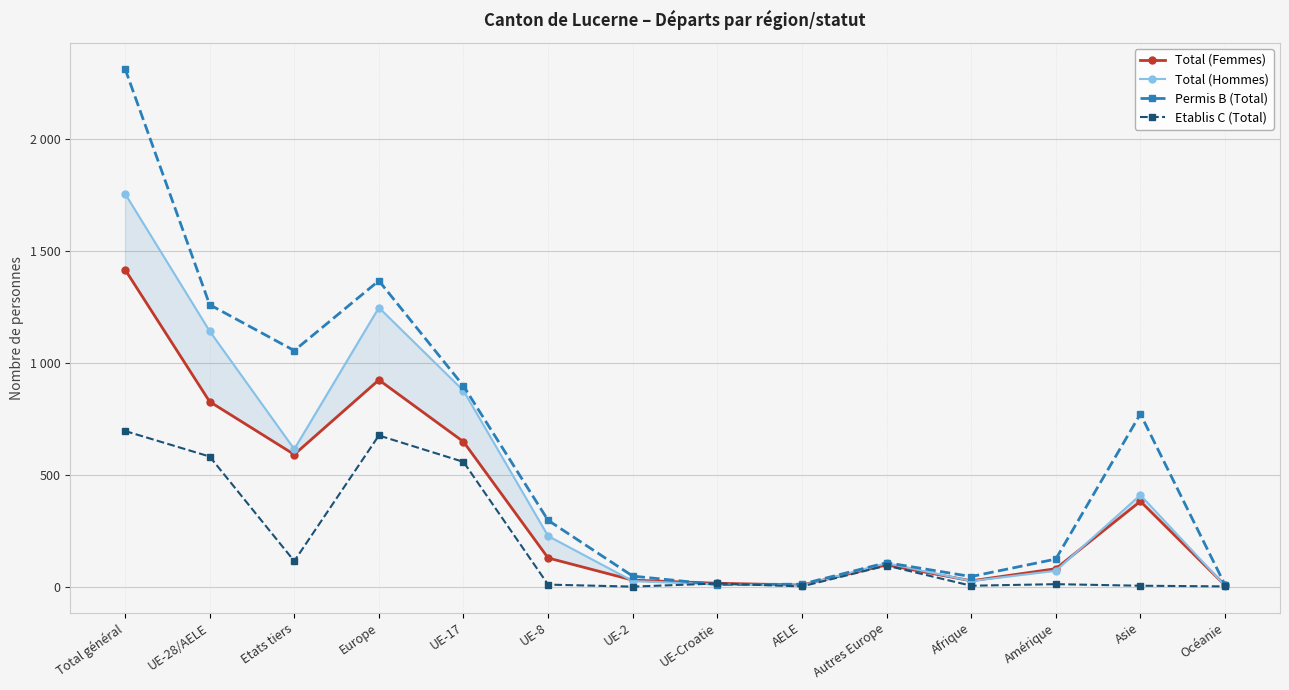

What is the approximate value of Permis B (Total) at Etats tiers, to the nearest 10?

1050